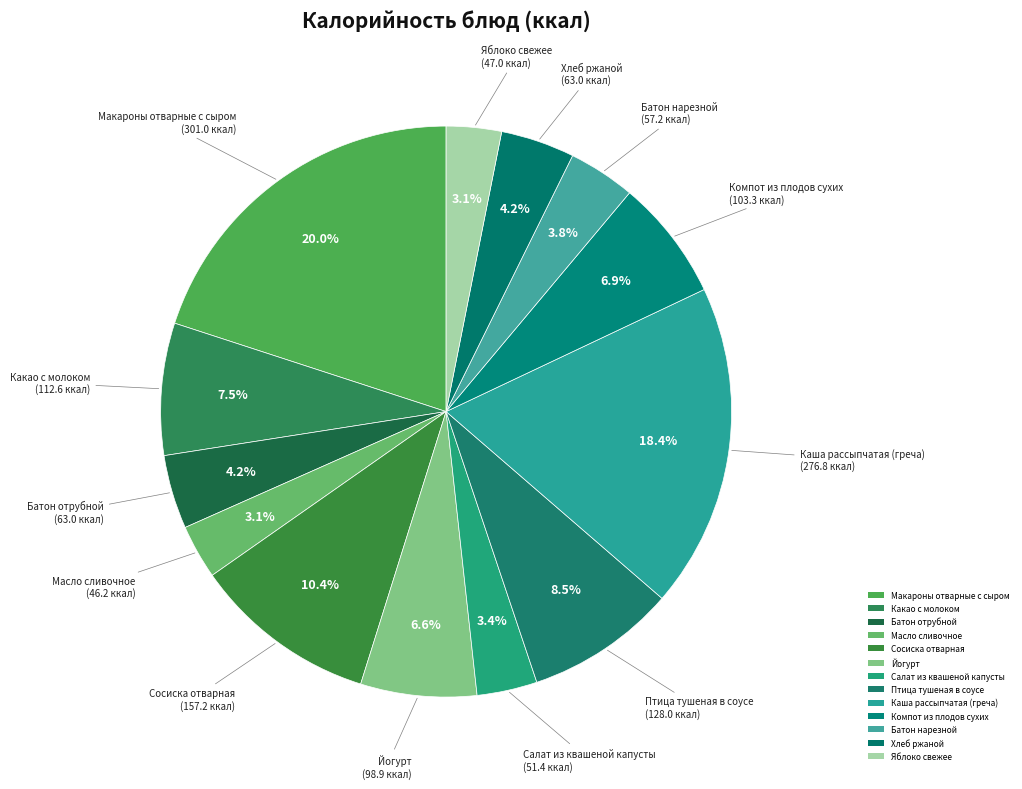

To the nearest percent, what percentage of the pie is Салат из квашеной капусты?

3%